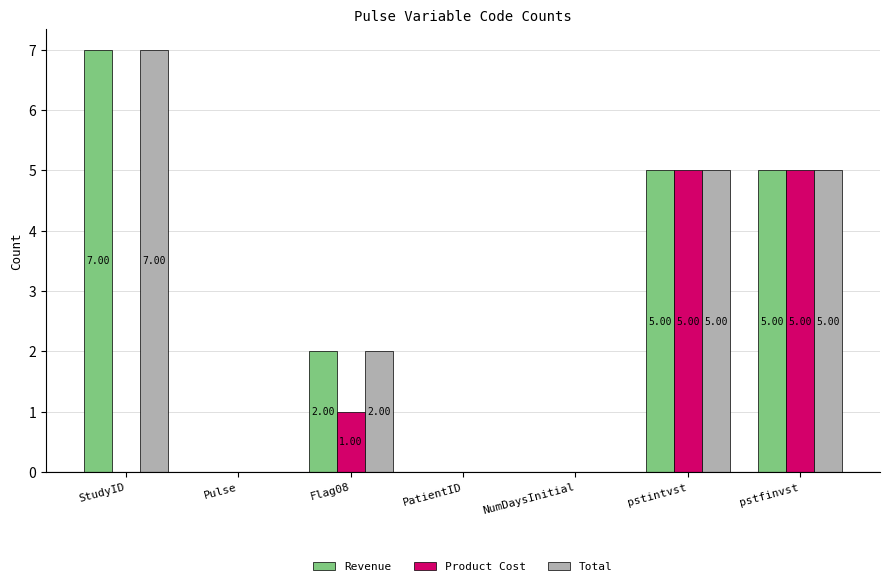

Where is Total nearest to the value 3?

Flag08